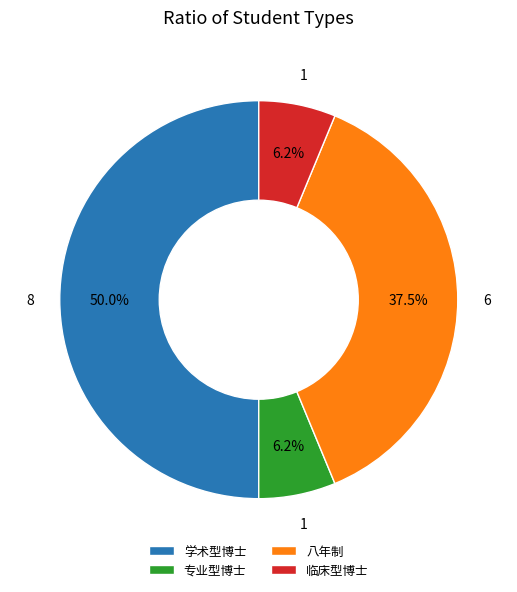

What is the ratio of the value at 八年制 to the value at 专业型博士?

6.0